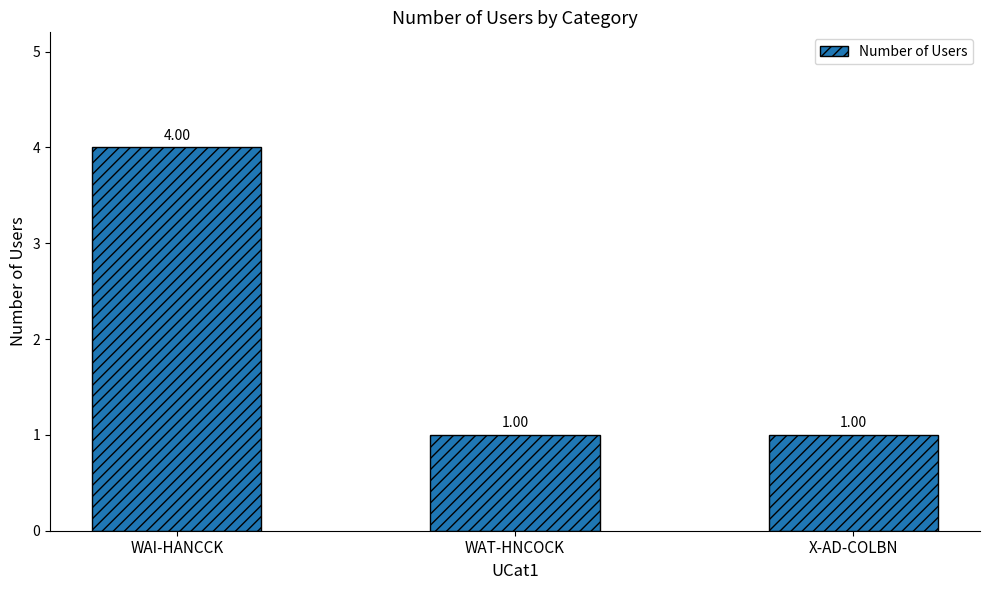

What is the label of the 3rd bar from the left?

X-AD-COLBN